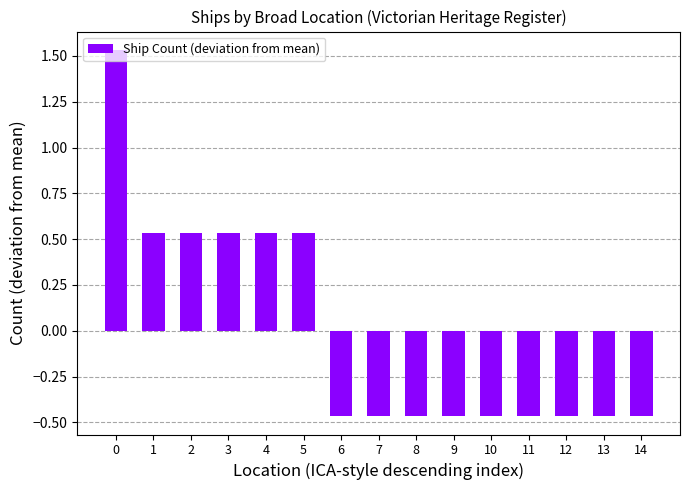

The chart shows a value of -0.2 at 14. True or false?

False